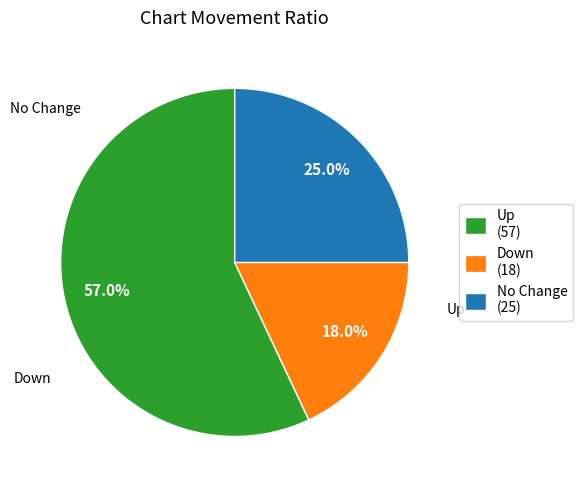

What is the largest slice in the pie chart?

up